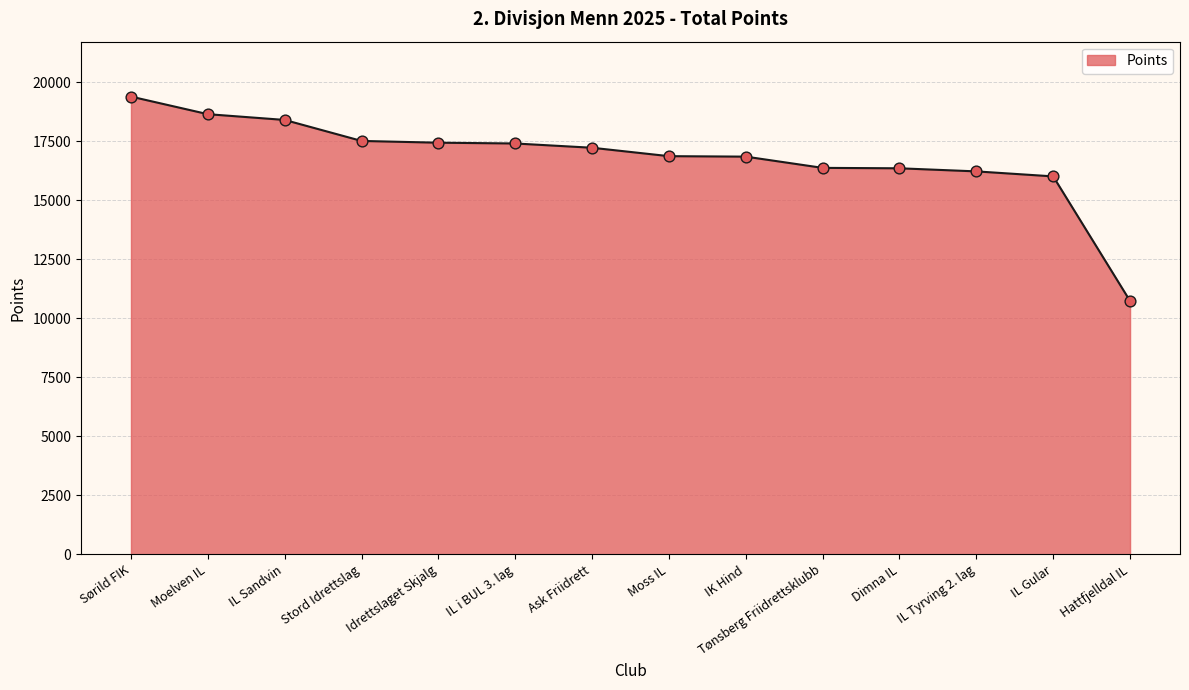

Which has a higher value, Dimna IL or IK Hind?

IK Hind